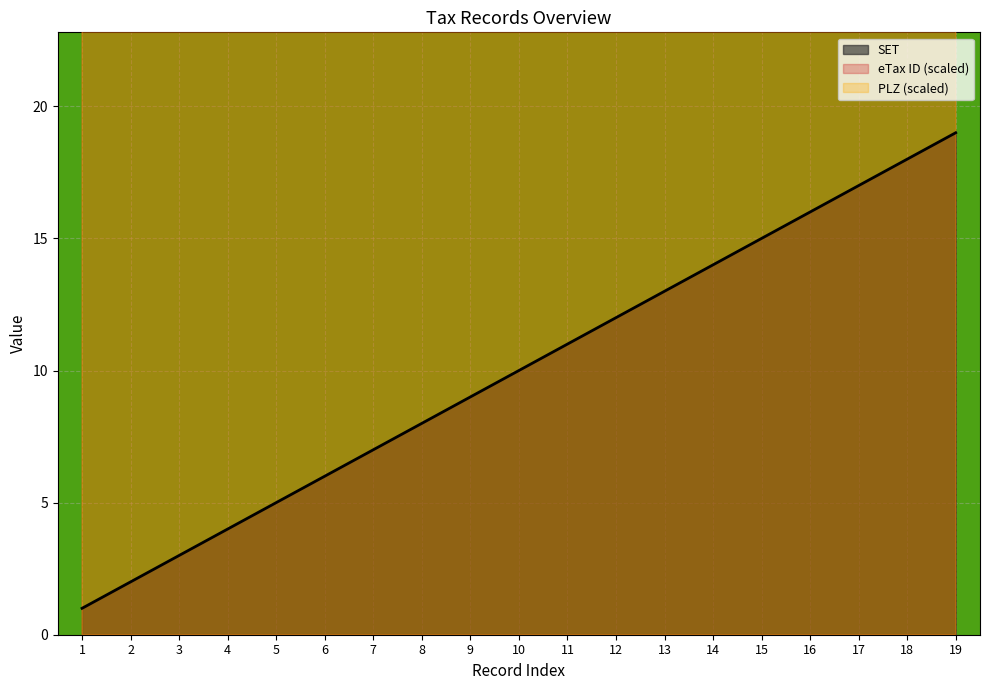

What is the sum of all SET values?

190